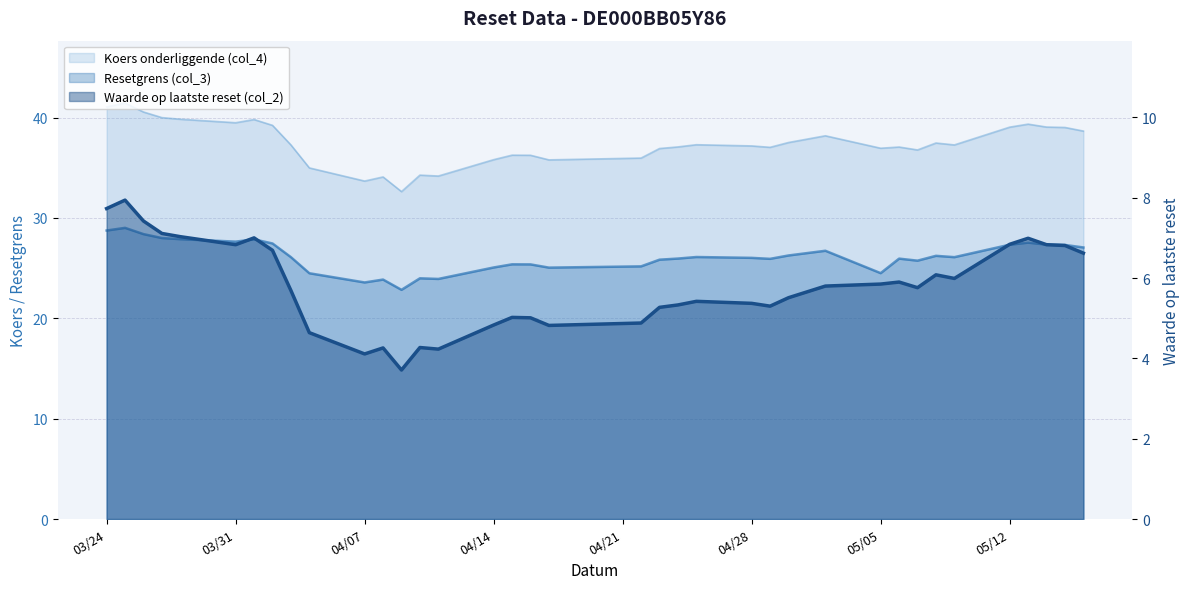

How many lines are shown in the chart?

3